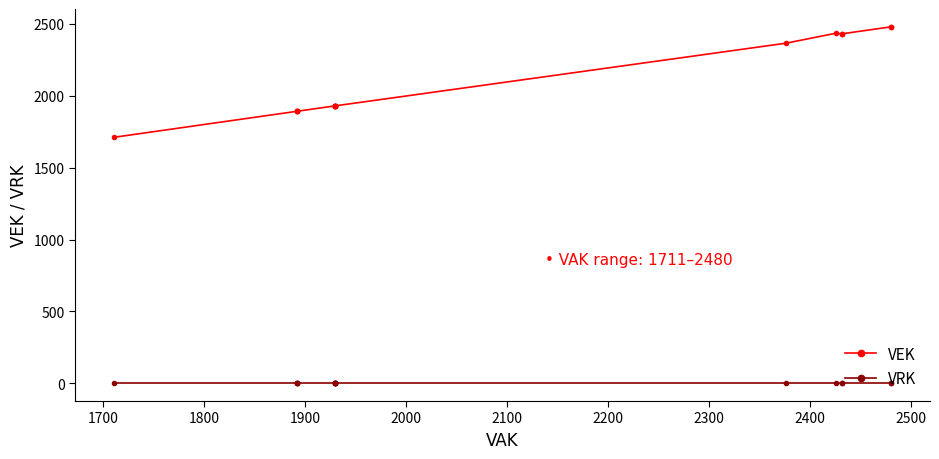

Where is VEK nearest to the value 2095?

2100